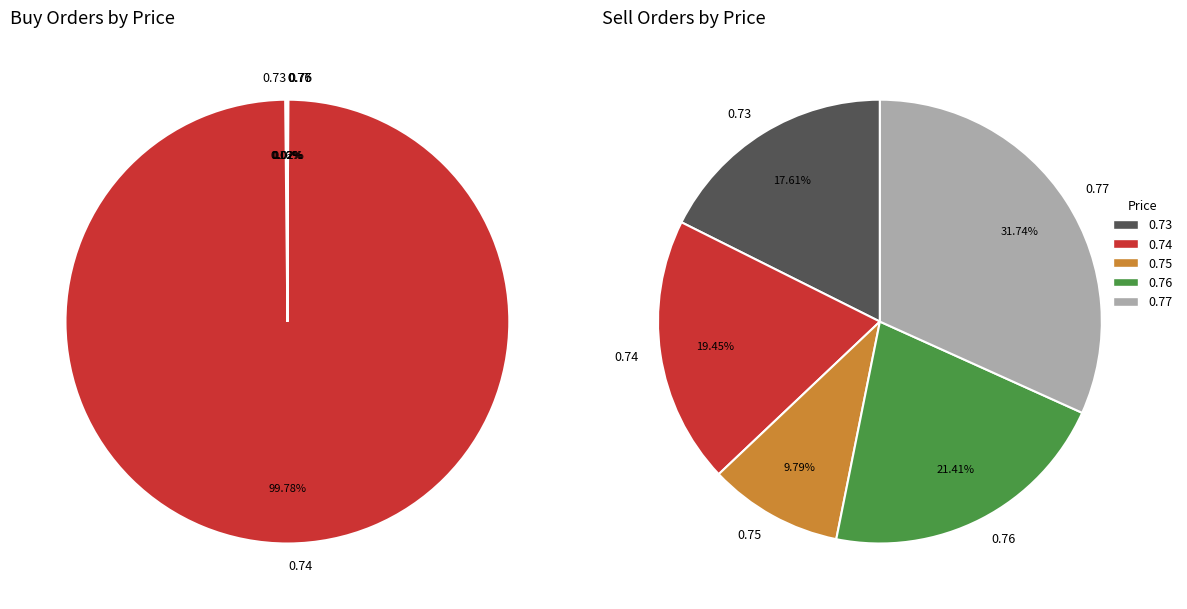

What portion of the pie excludes Sell Orders?

80.3%